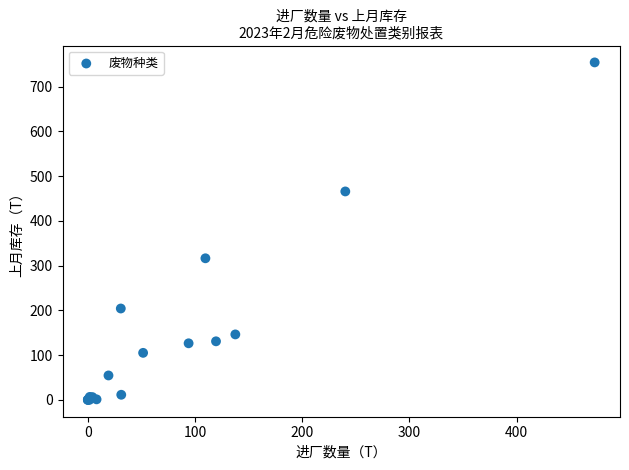

What Y value in the scatter plot is closest to 376?

316.3